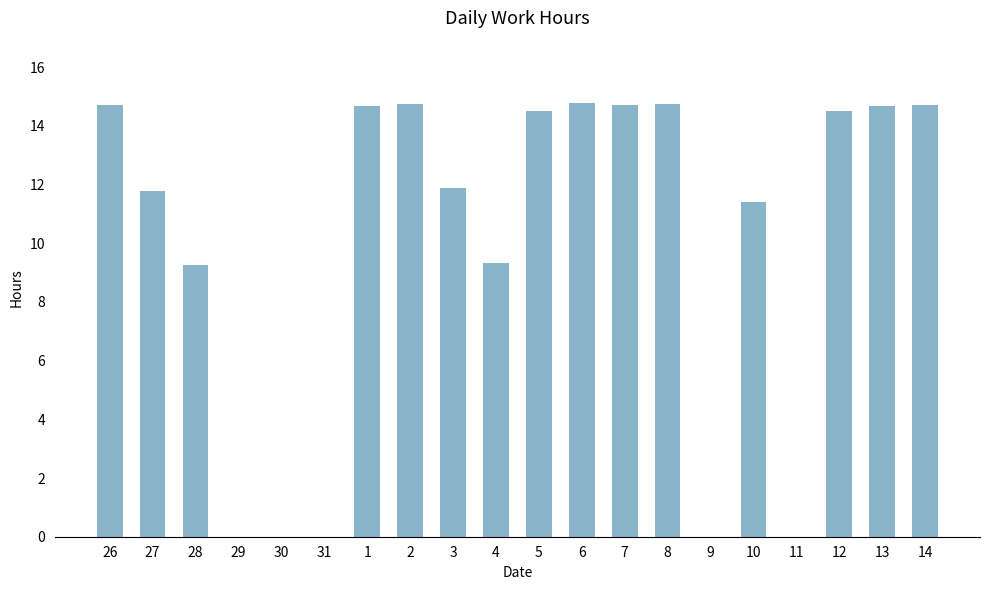

The chart shows a value of 0.0 at 31. True or false?

True